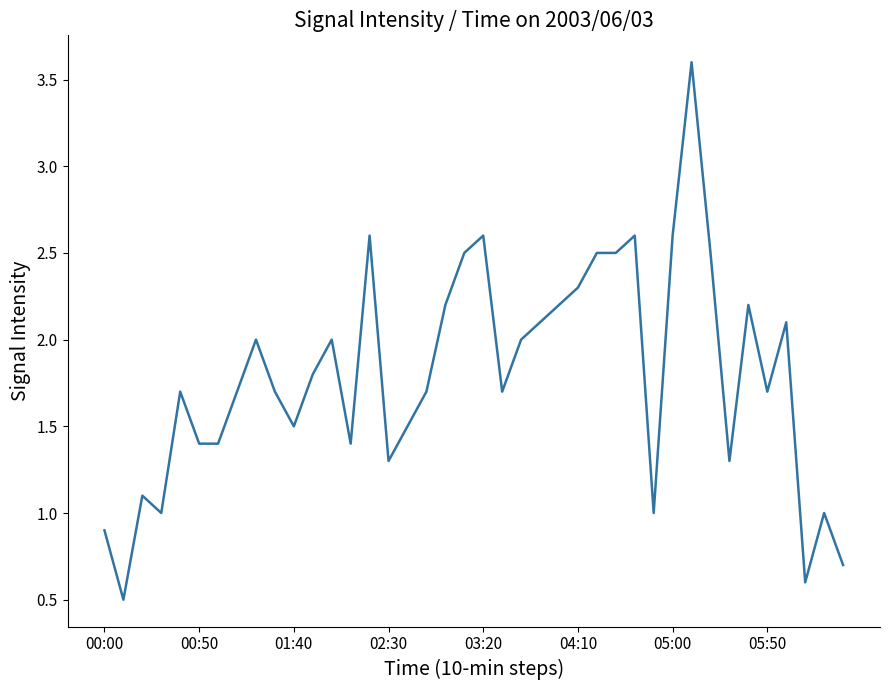

What is the maximum value shown in the chart?

3.6